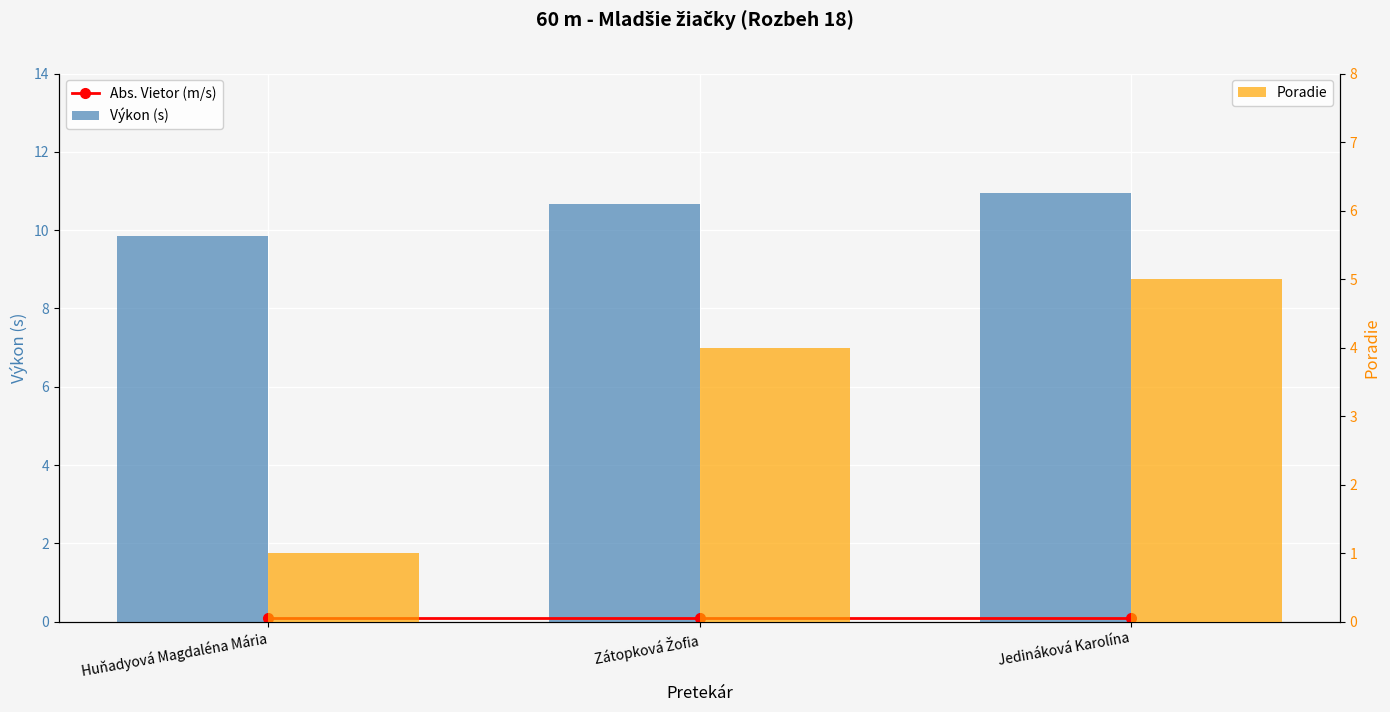

At which label does Poradie reach its minimum?

Huňadyová Magdaléna Mária